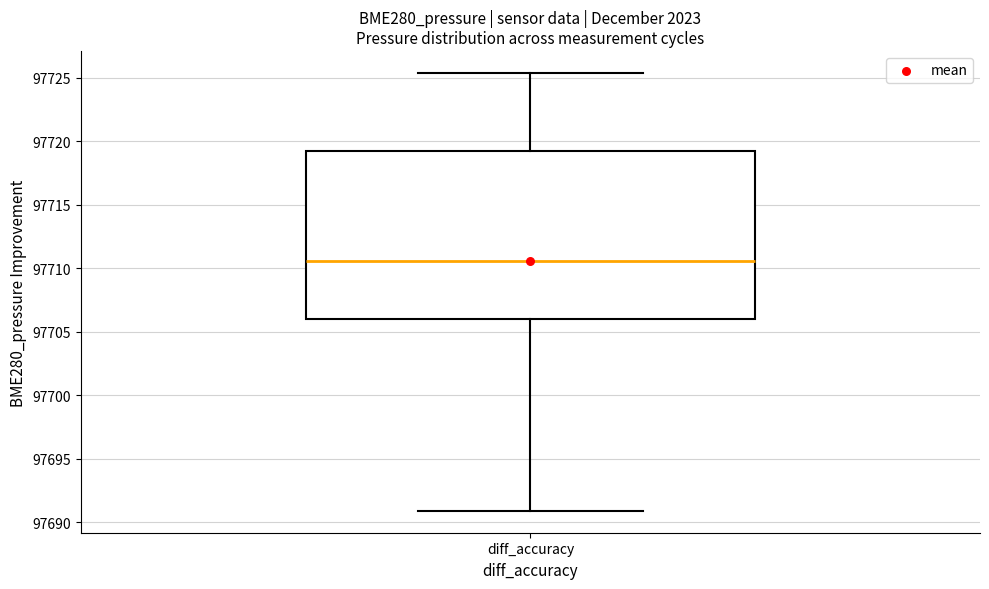

Transcribe this box plot: give where the median line is, the range the box spans, and where the two whiskers end, as read against the y-axis. The values are not printed on the chart, so give them approximately, as read against the axis.

median 97710.5, box 97706.0 to 97719.0, whiskers 97691.0 to 97725.5